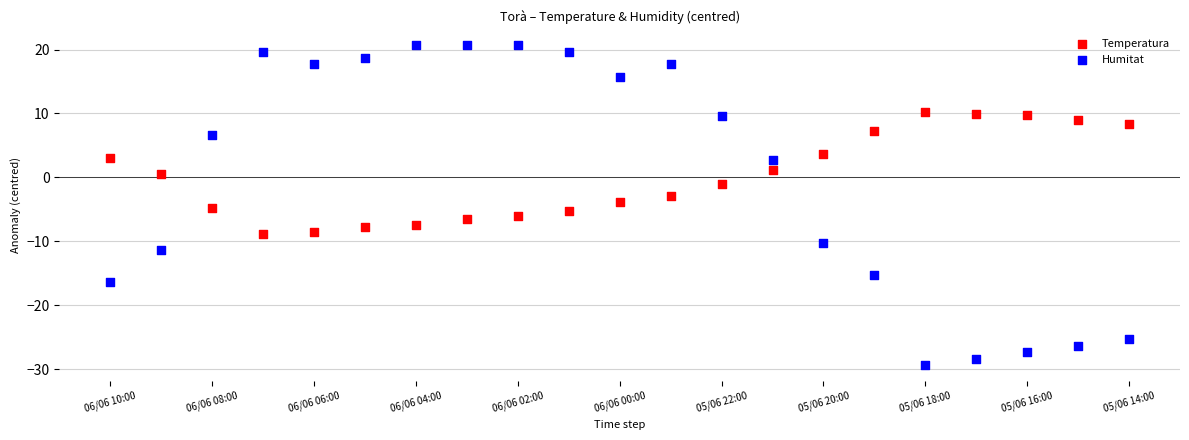

What are all the series names shown in the legend?

Temperatura, Humitat